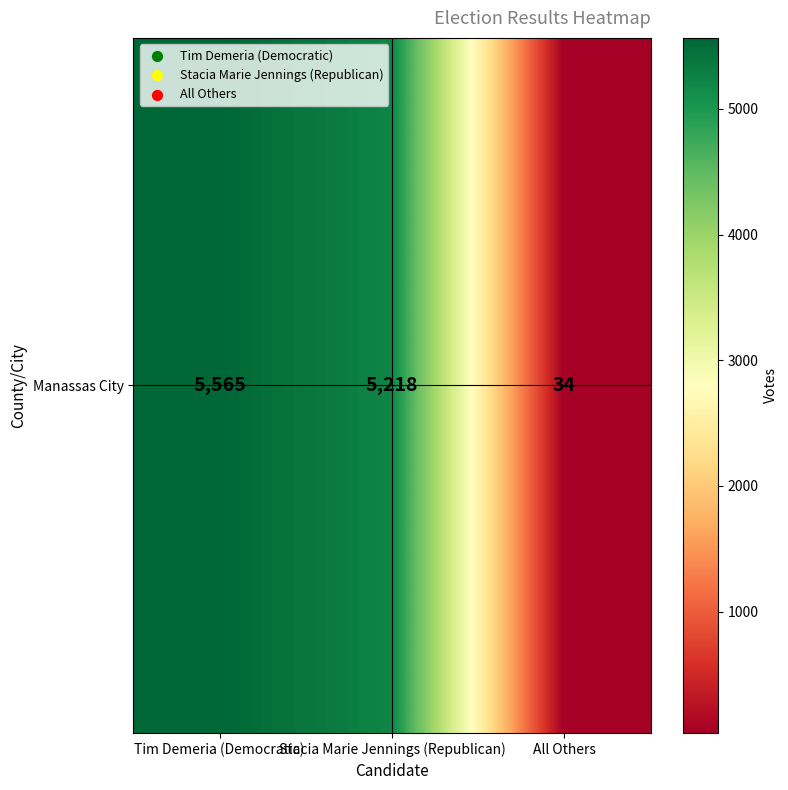

Where is the data nearest to the value 2799?

Stacia Marie Jennings (Republican)